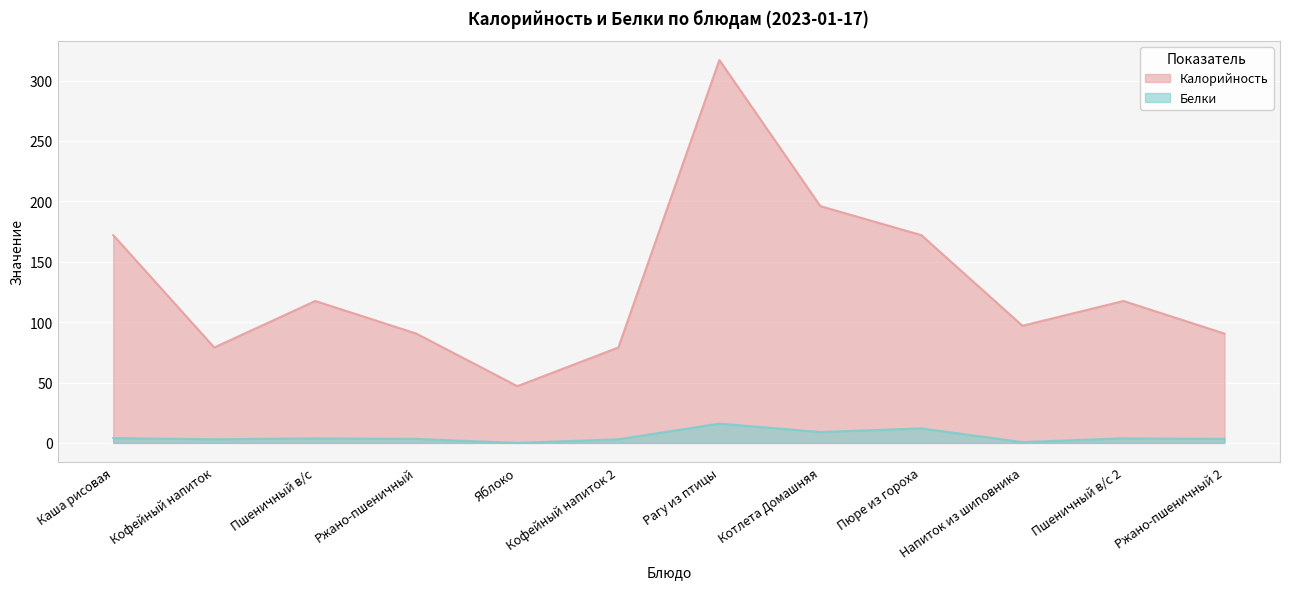

What are all the series names shown in the legend?

Калорийность, Белки